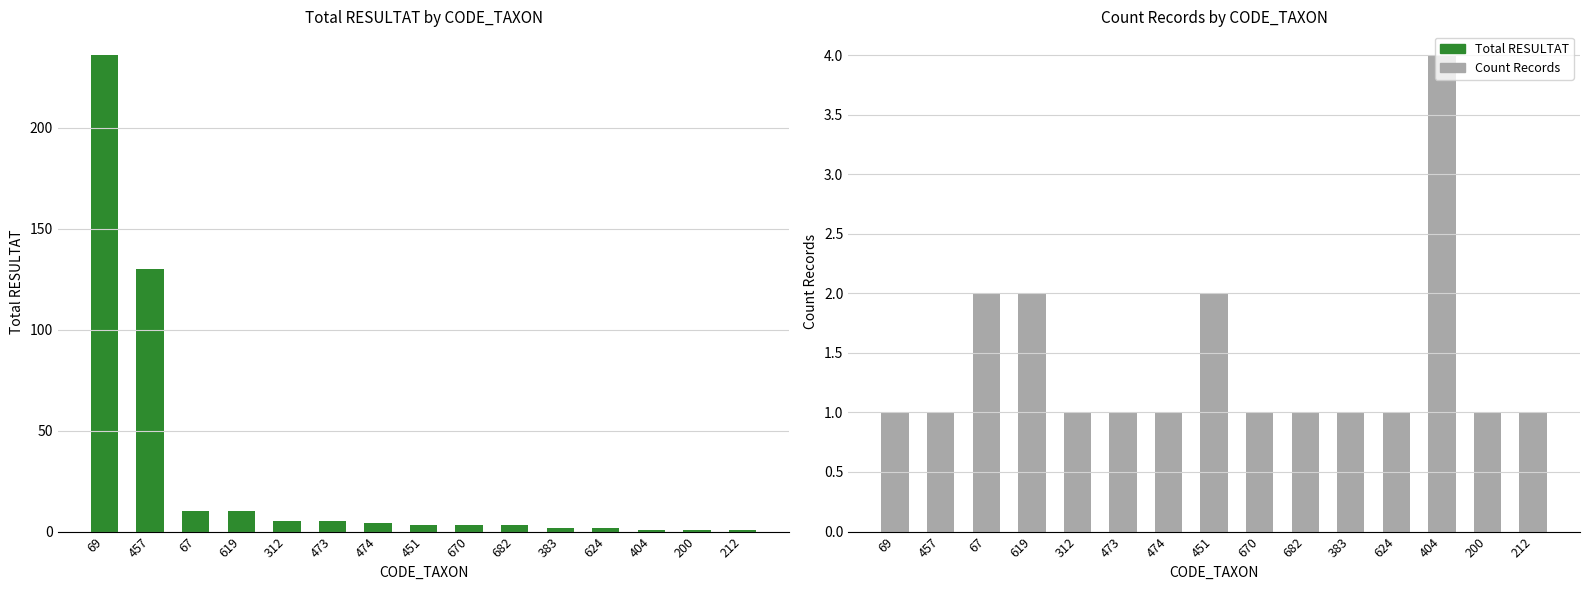

What is the maximum value shown in the chart?

236